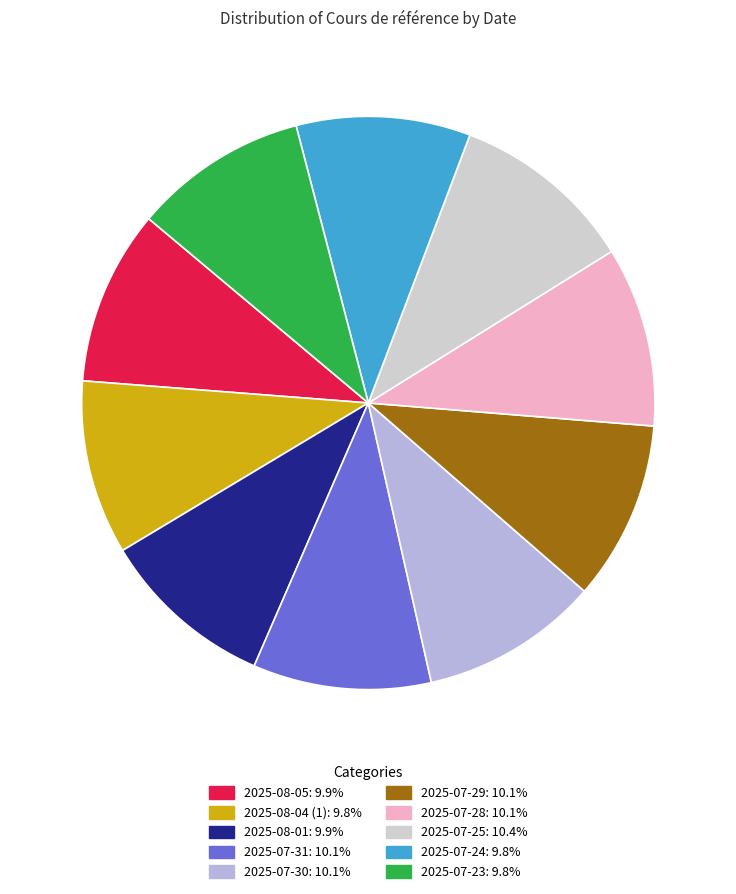

Is 2025-08-05 the majority of the pie?

No